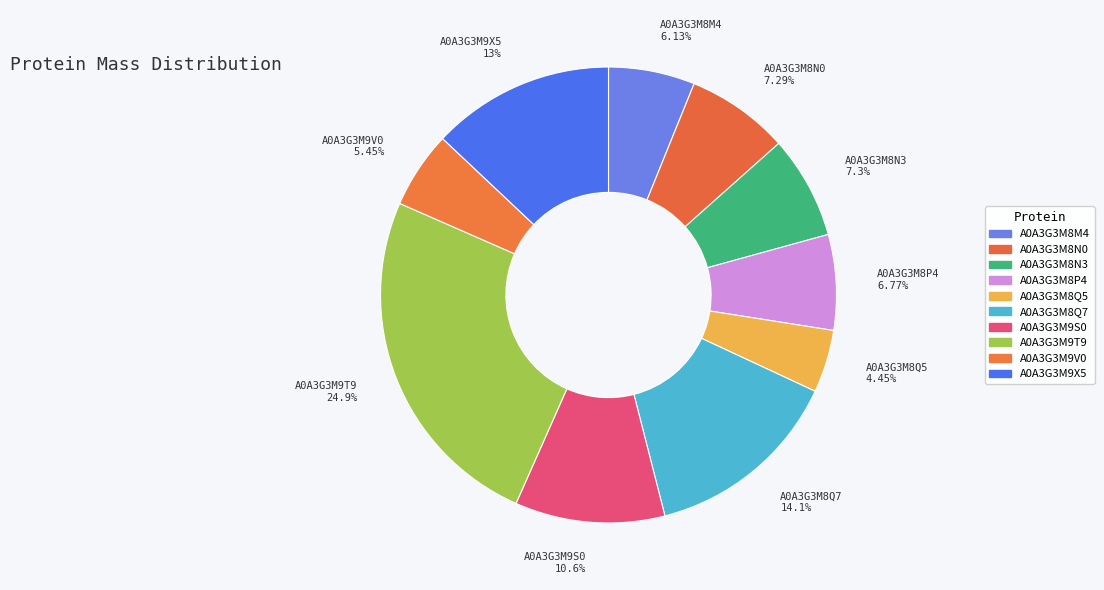

Which slice is the largest?

A0A3G3M9T9